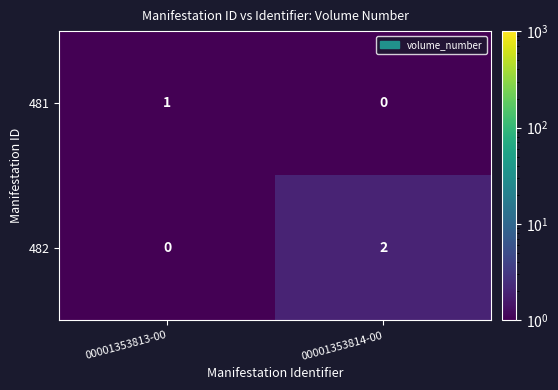

List the series in order of their overall mean, lowest first.

481, 482